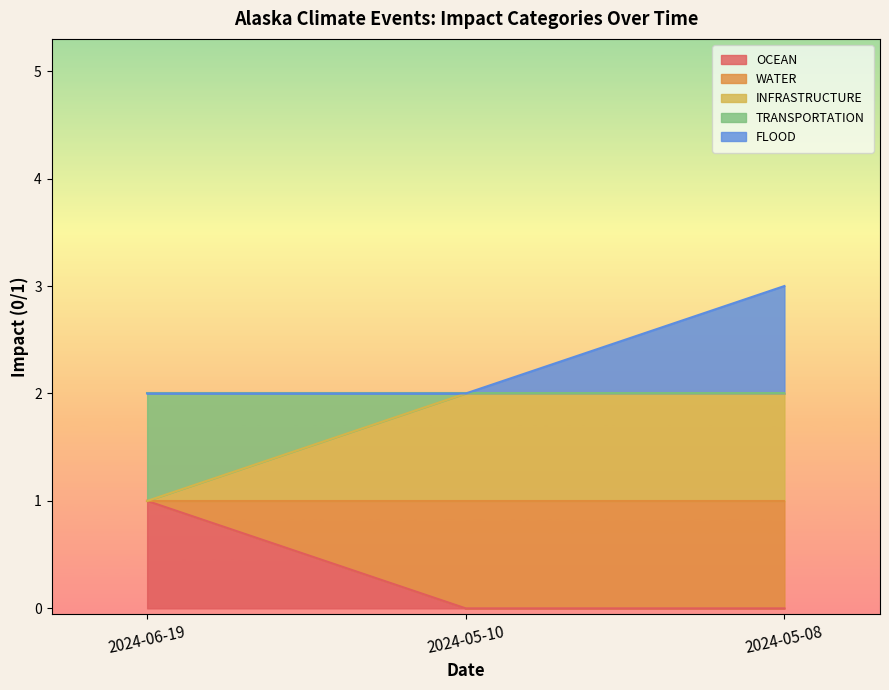

At how many categories does at least one series exceed 2?

1